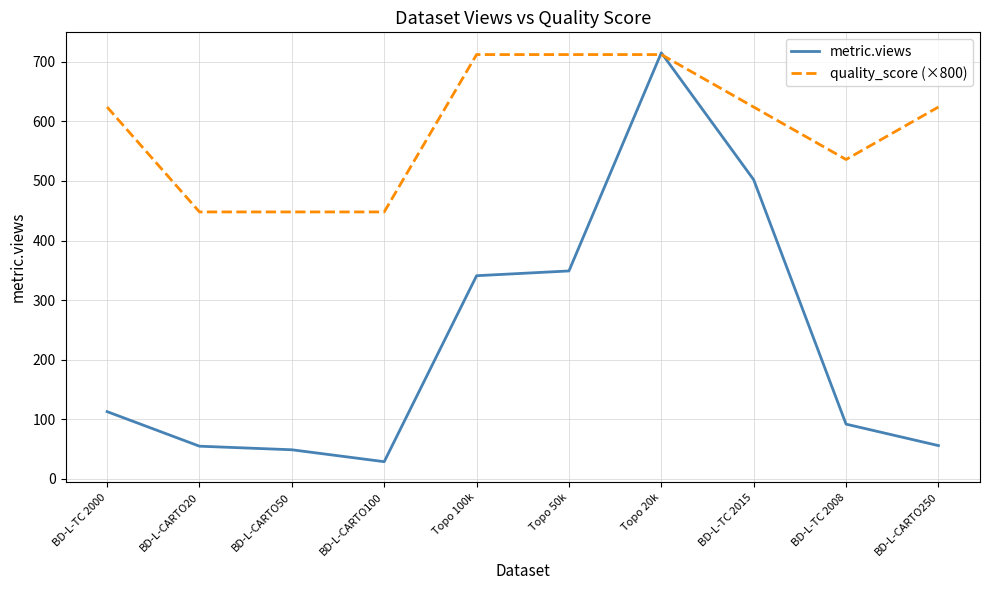

Rank the series at BD-L-CARTO50 from highest to lowest value.

quality_score (×800), metric.views